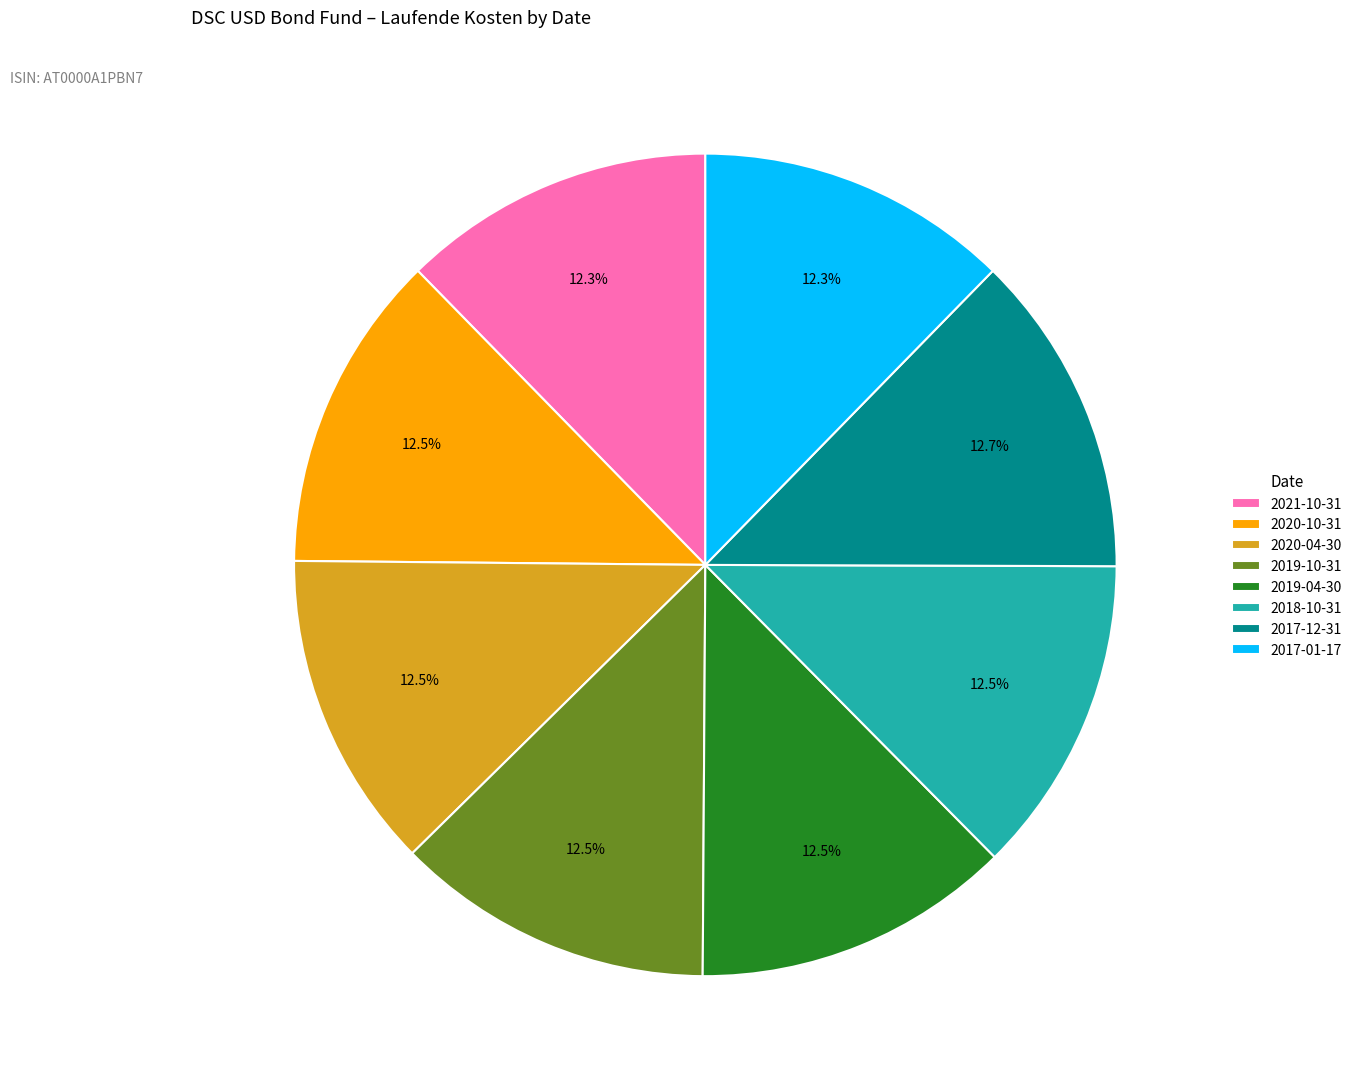

What portion of the pie excludes 2019-04-30?

87.5%